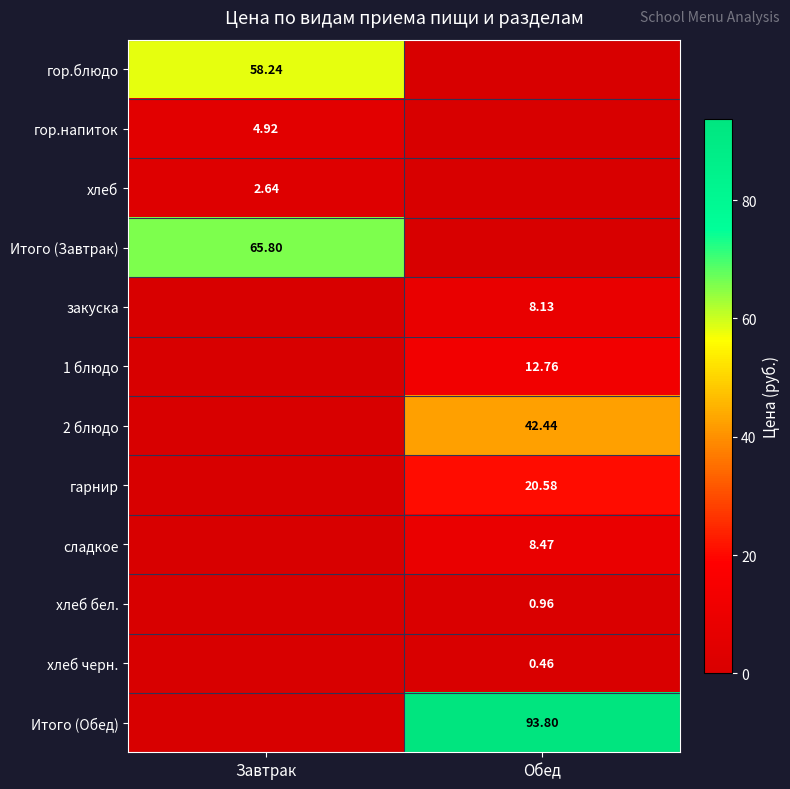

Rank the categories by хлеб бел. value from lowest to highest.

Завтрак, Обед